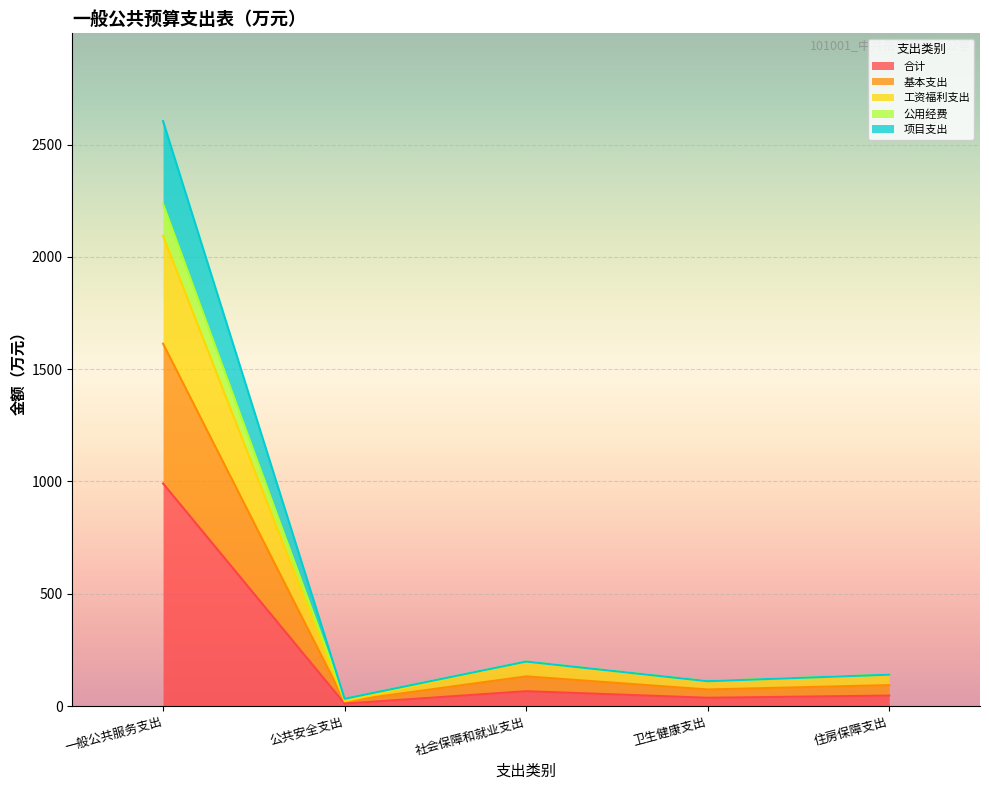

Is it true that 公用经费 equals 179.0 at 卫生健康支出?

False